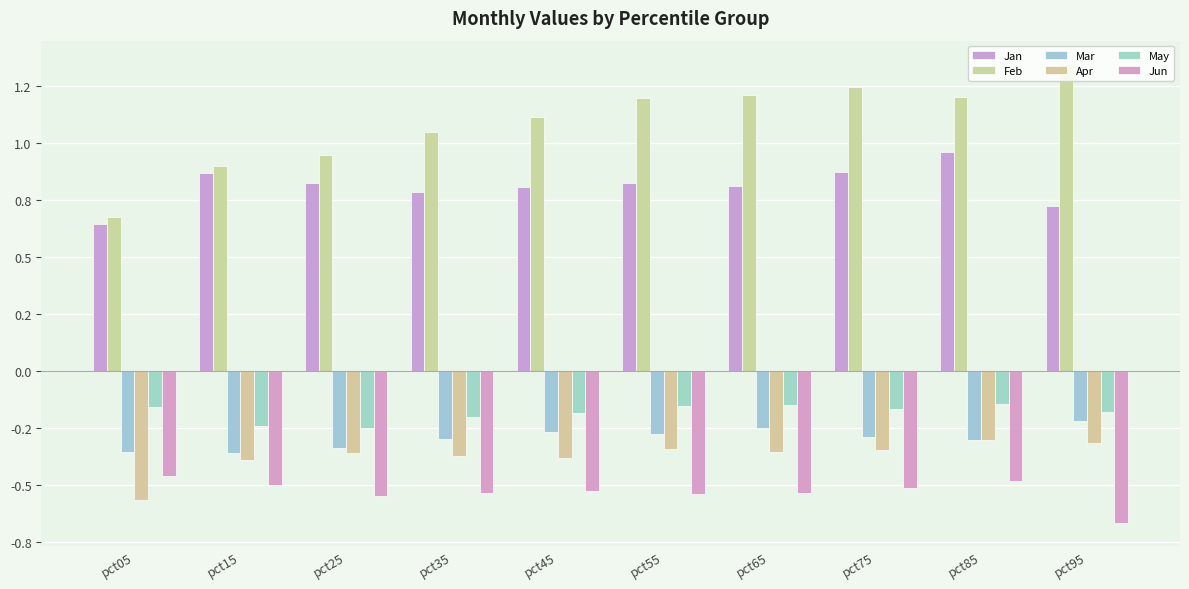

Between pct35 and pct55, which is larger?

pct55